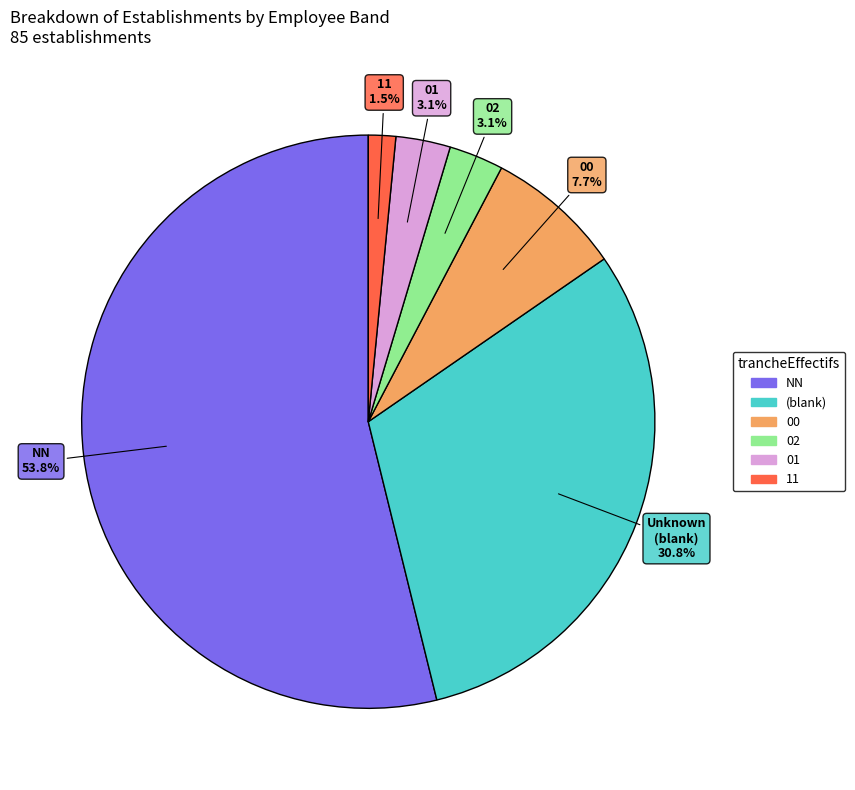

Is there a majority slice in this chart?

Yes